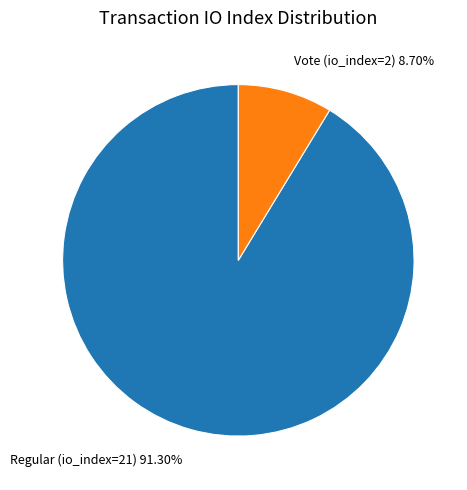

Is there a majority slice in this chart?

Yes